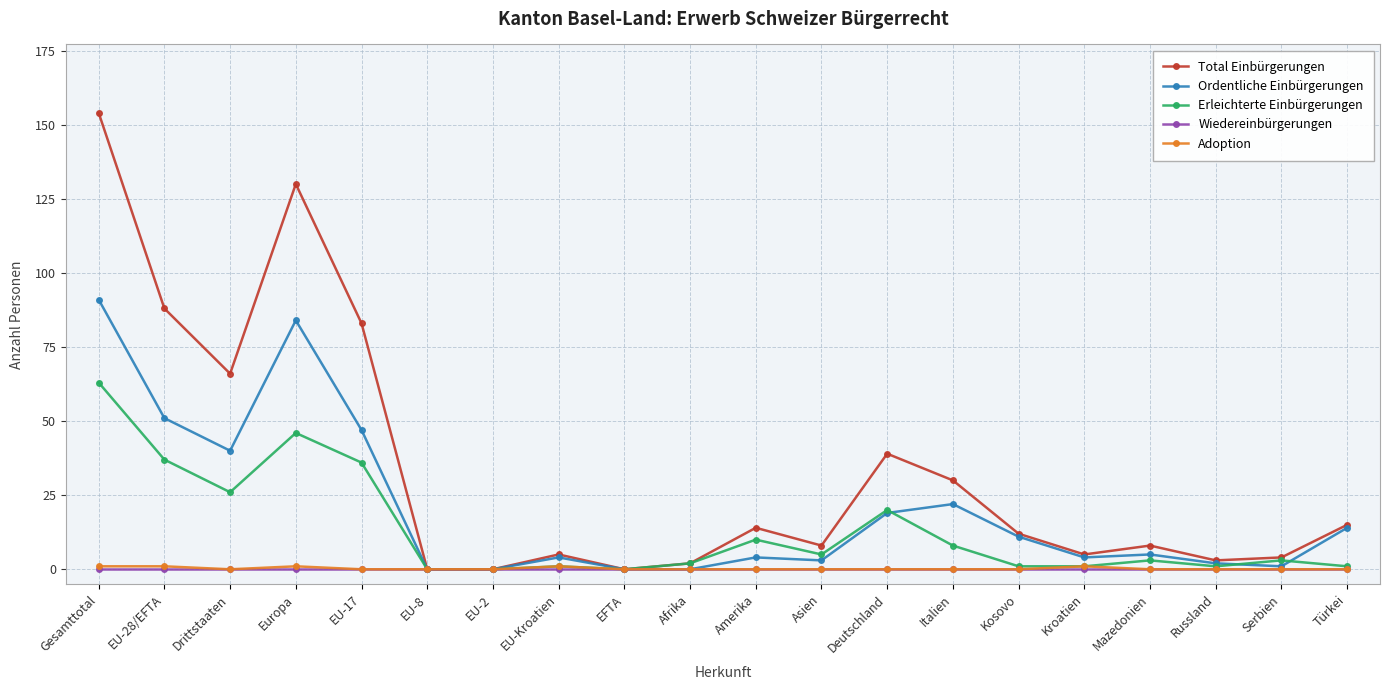

What are all the series names shown in the legend?

Total Einbürgerungen, Ordentliche Einbürgerungen, Erleichterte Einbürgerungen, Wiedereinbürgerungen, Adoption